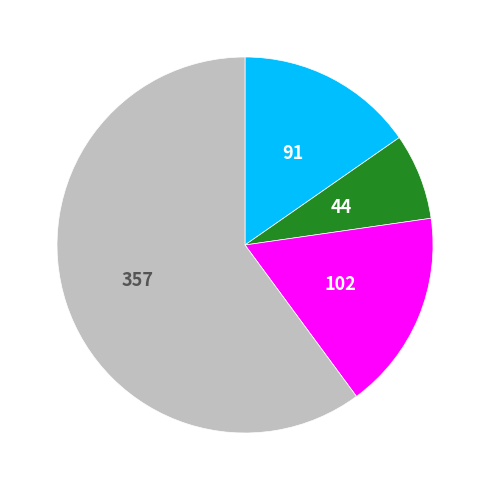

Is there a majority slice in this chart?

Yes